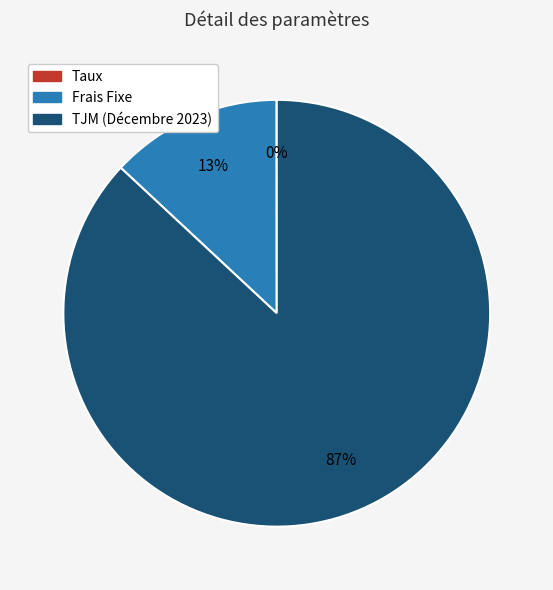

What is the largest slice in the pie chart?

TJM (Décembre 2023)